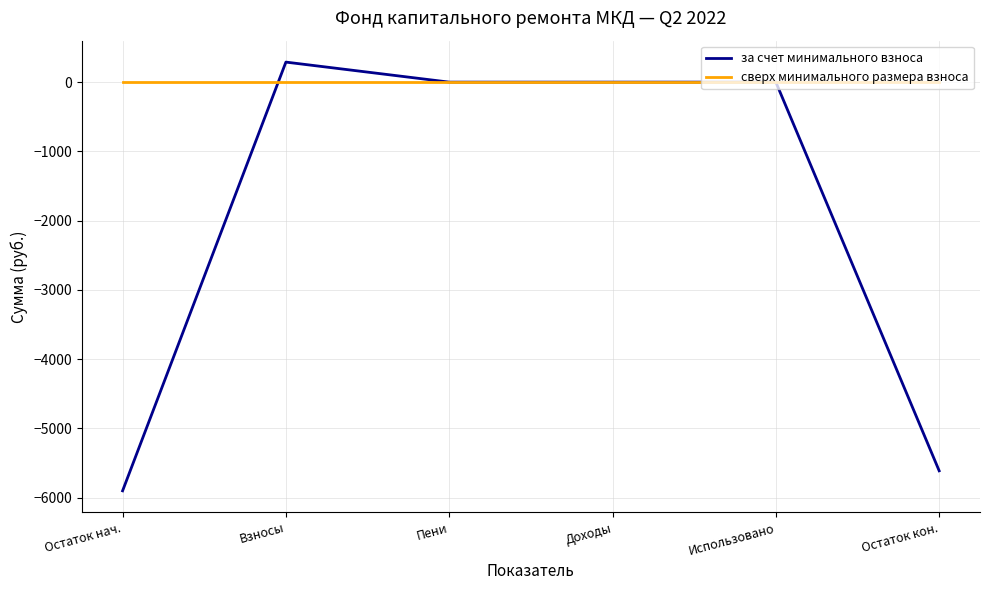

What are all the series names shown in the legend?

за счет минимального взноса, сверх минимального размера взноса